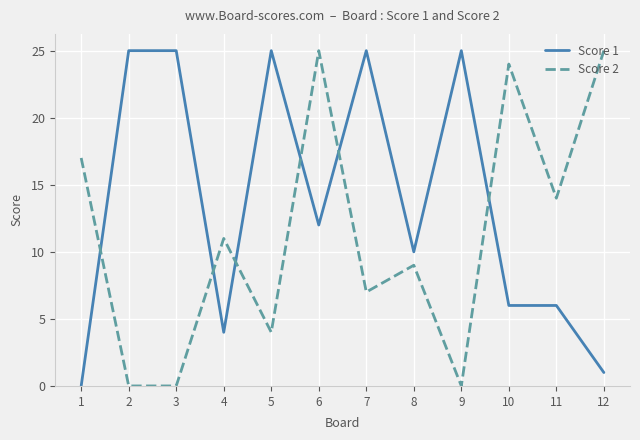

Between 1 and 10, which series saw the biggest shift?

Score 2